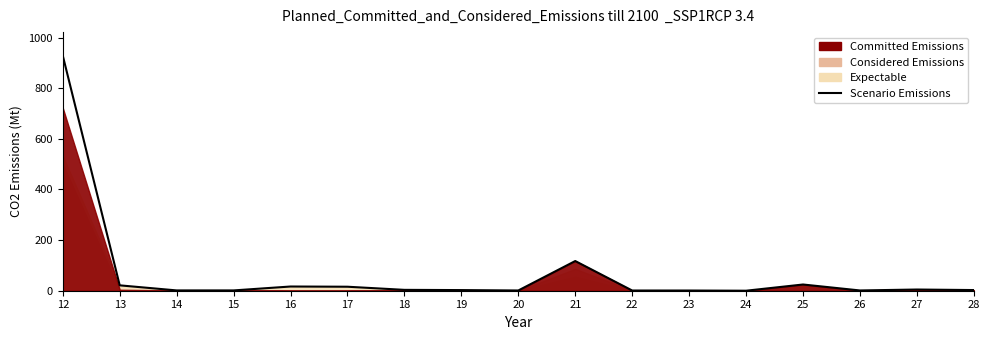

What is the change in value from 22 to 25?

+23.8